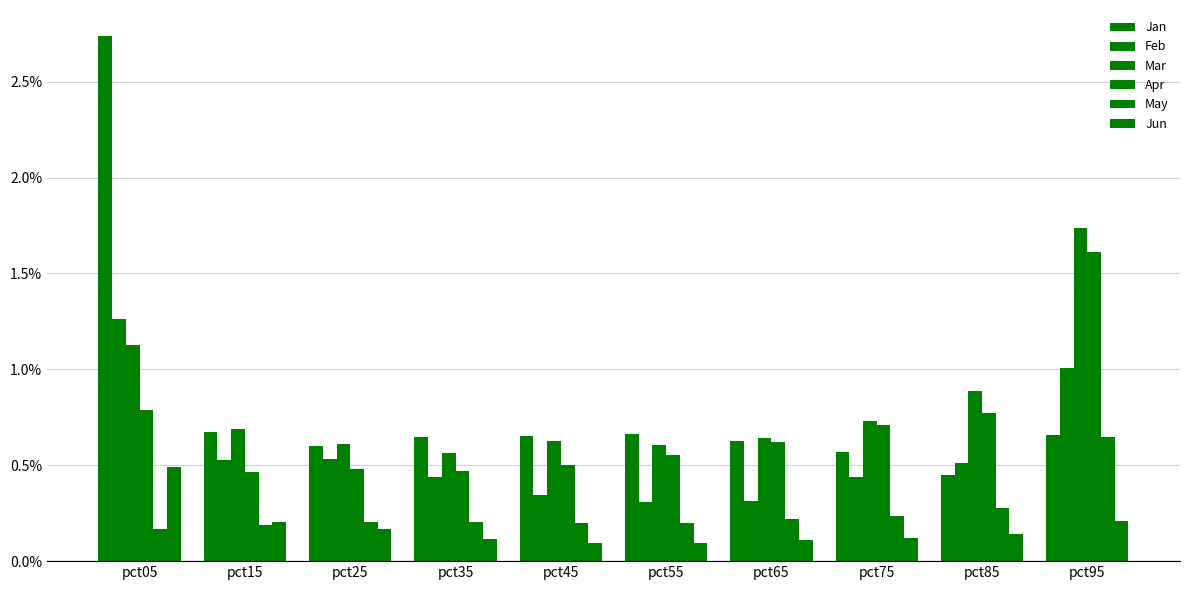

What is the value of the Jan bar at the 10th from the left?

0.7